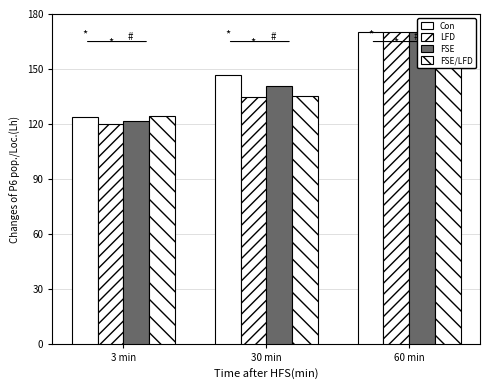

At how many categories does at least one series exceed 162?

1